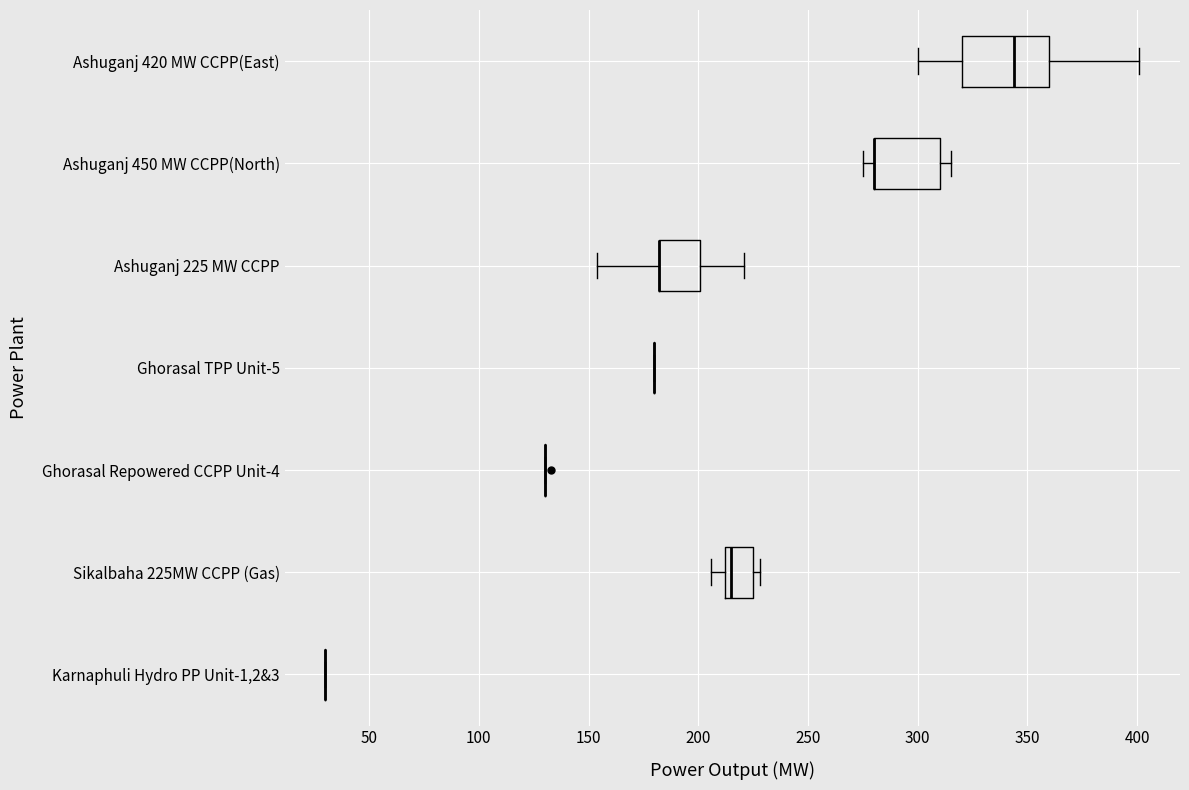

Reading bottom to top, read every box against the x-axis: the position of its median line, the range the box covers, and the ends of its whiskers. The values are not printed on the chart, so give them approximately, as read against the axis.

Karnaphuli Hydro PP Unit-1,2&3: box collapsed to a line at 30, whiskers 30 to 30
Sikalbaha 225MW CCPP (Gas): median 215, box 210 to 225, whiskers 205 to 230
Ghorasal Repowered CCPP Unit-4: box collapsed to a line at 130, whiskers 130 to 130
Ghorasal TPP Unit-5: box collapsed to a line at 180, whiskers 180 to 180
Ashuganj 225 MW CCPP: median 180 (drawn on the box's left edge), box 180 to 200, whiskers 155 to 220
Ashuganj 450 MW CCPP(North): median 280 (drawn on the box's left edge), box 280 to 310, whiskers 275 to 315
Ashuganj 420 MW CCPP(East): median 345, box 320 to 360, whiskers 300 to 400